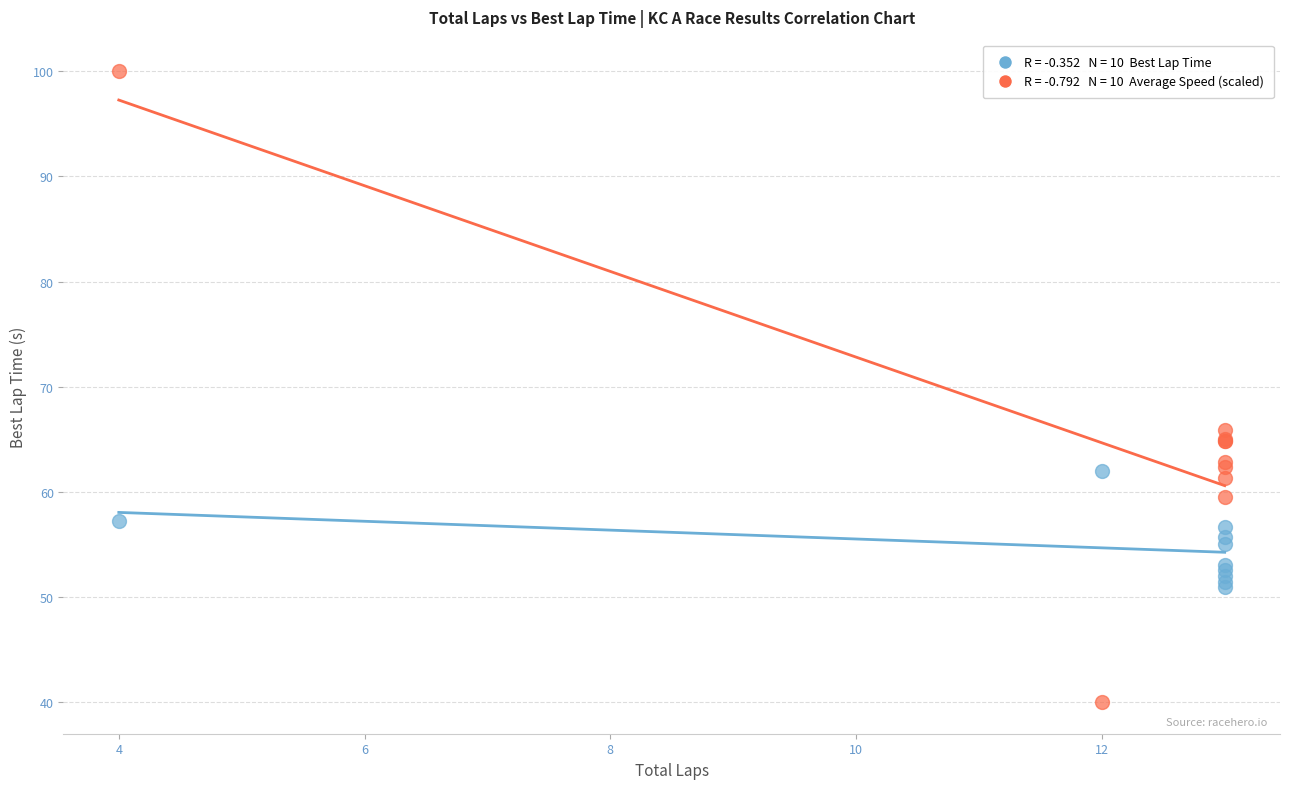

Across all series, what Y value is closest to 70?

65.9